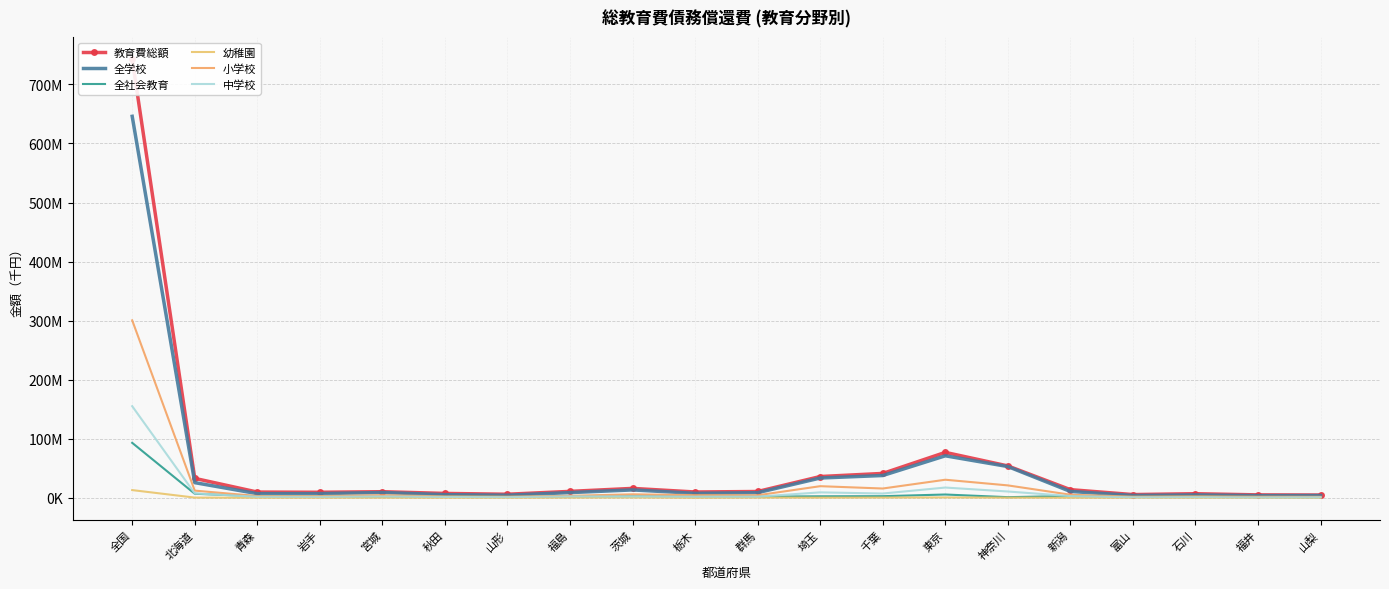

What is the minimum value shown in the chart?

16160